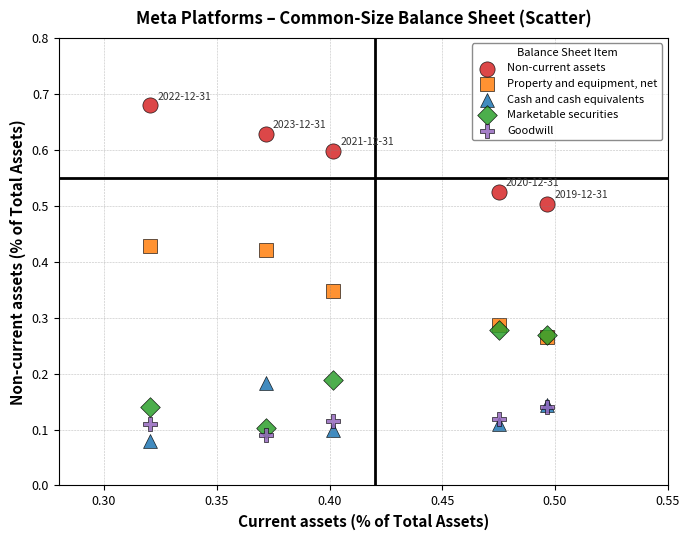

What are all the series names shown in the legend?

Non-current assets, Property and equipment, net, Cash and cash equivalents, Marketable securities, Goodwill